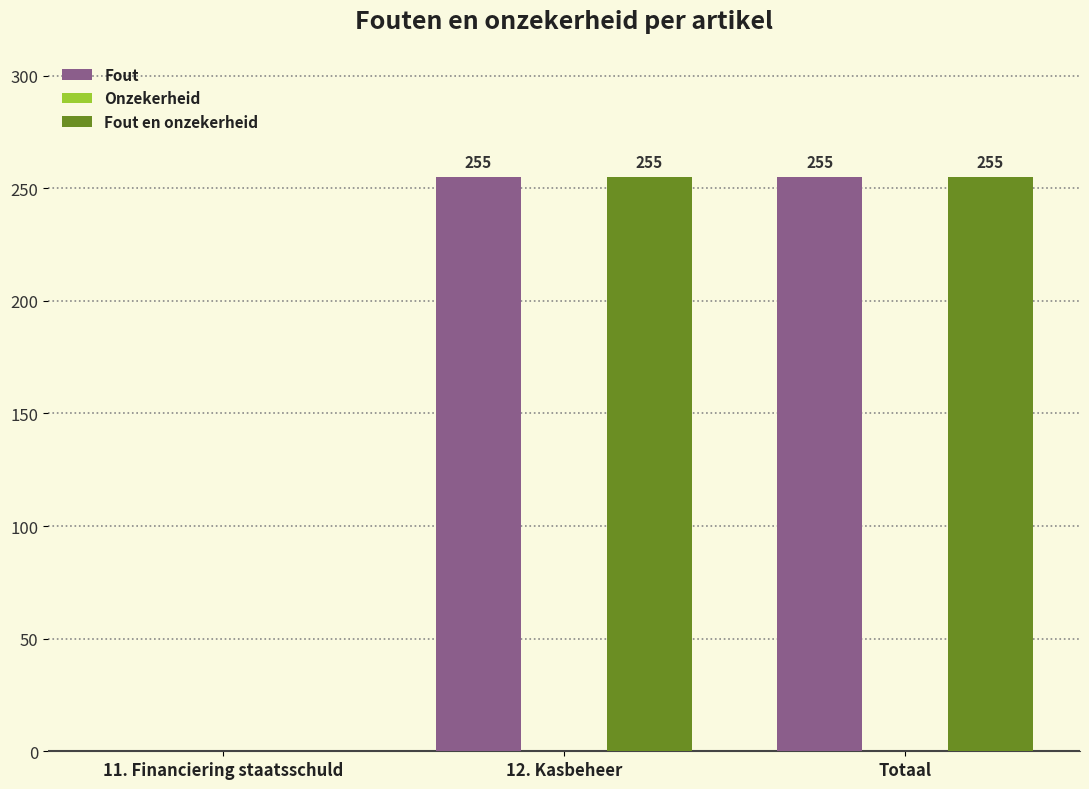

What is the approximate value of Fout at 12. Kasbeheer?

255